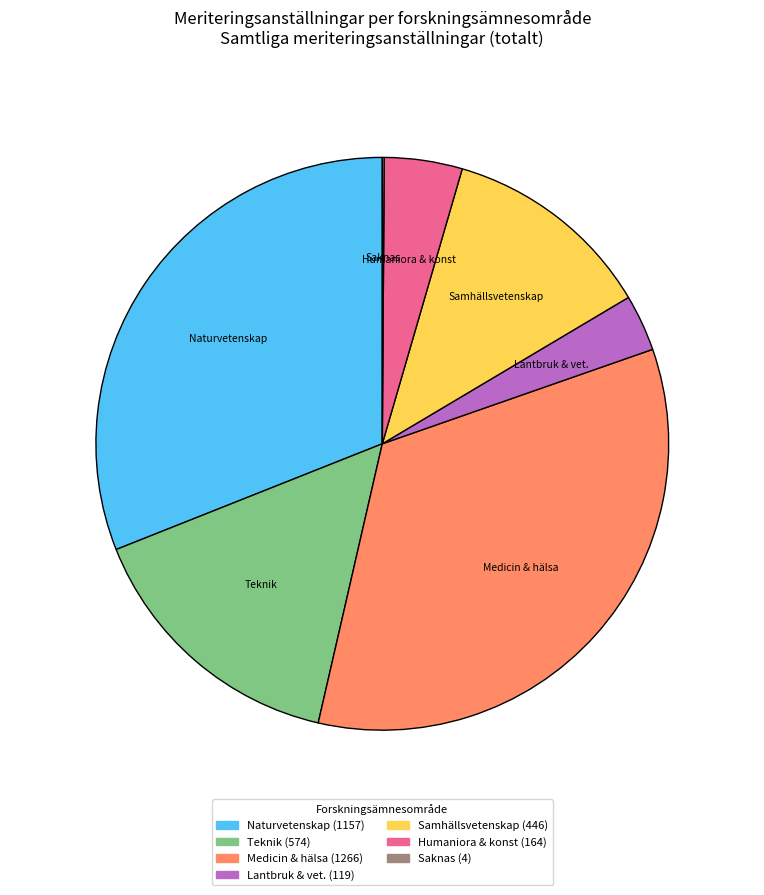

Is there a majority slice in this chart?

No